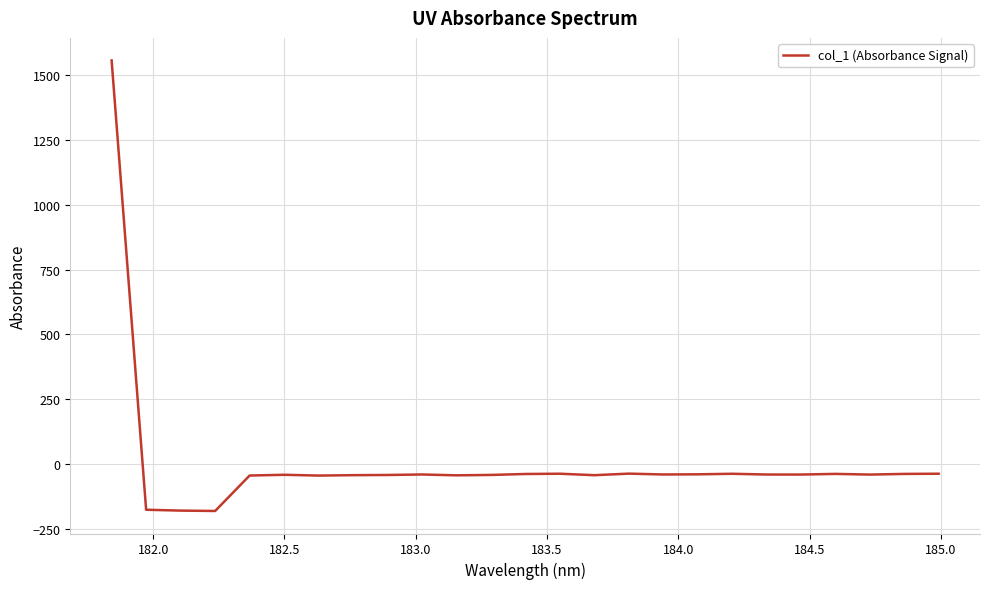

What is the sum of all values?

176.5